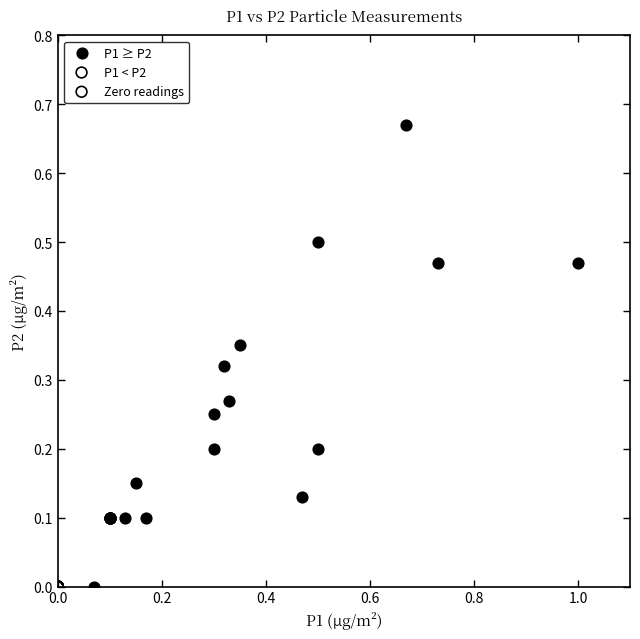

Which series contains the highest Y value?

P1 ≥ P2